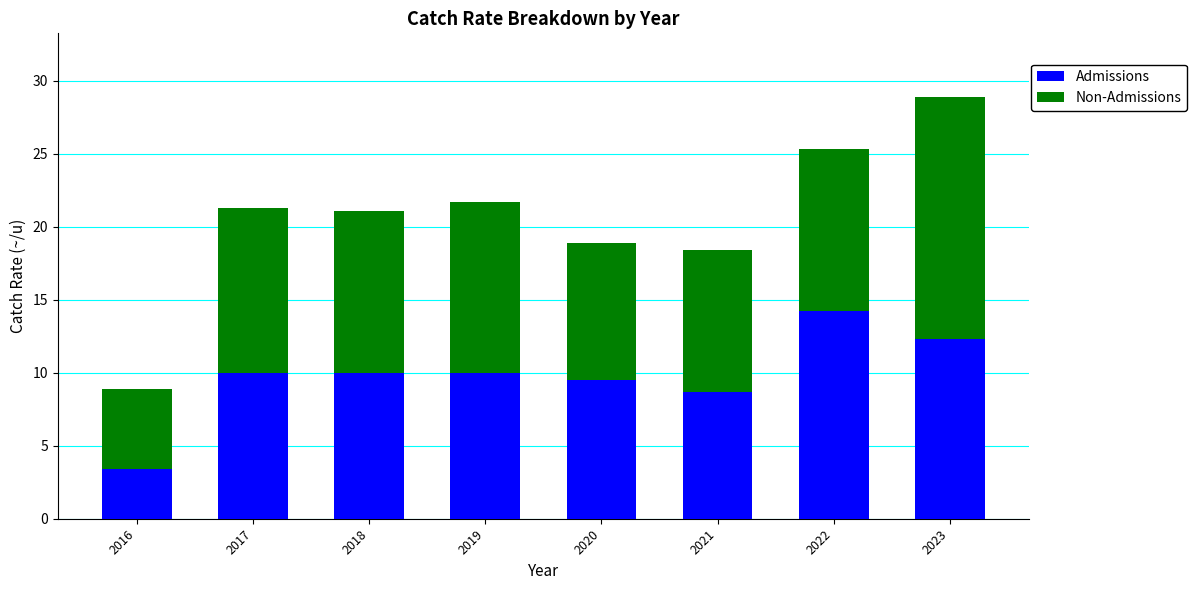

What is the highest value of the Admissions series?

14.2